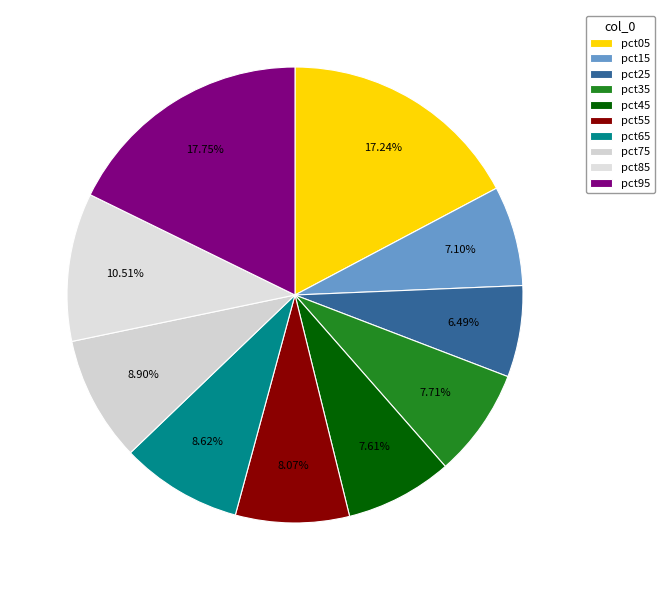

To the nearest percent, what percentage of the pie is pct45?

8%